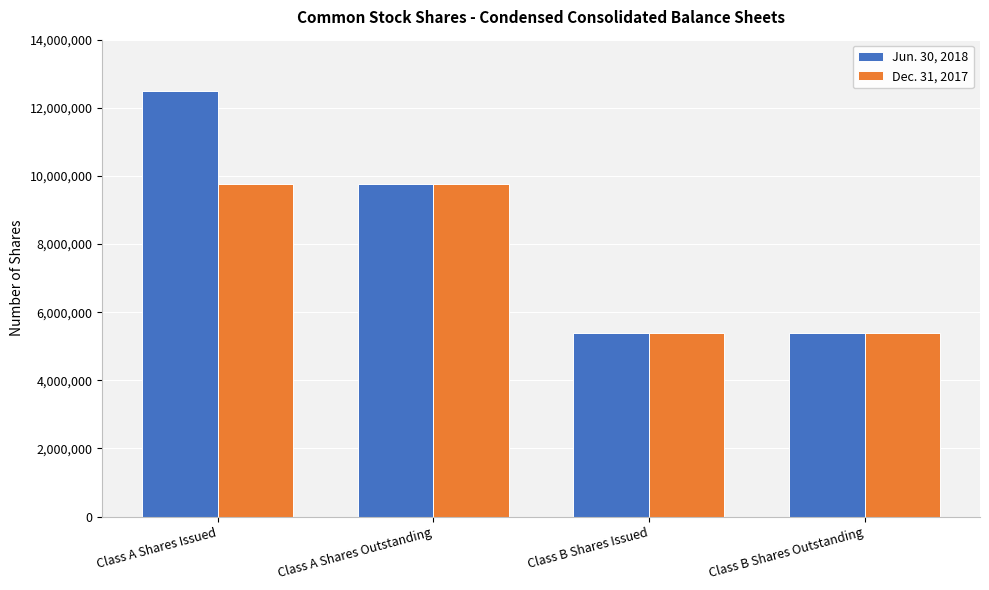

What is the difference between the maximum and minimum values in the Jun. 30, 2018 series?

7100139